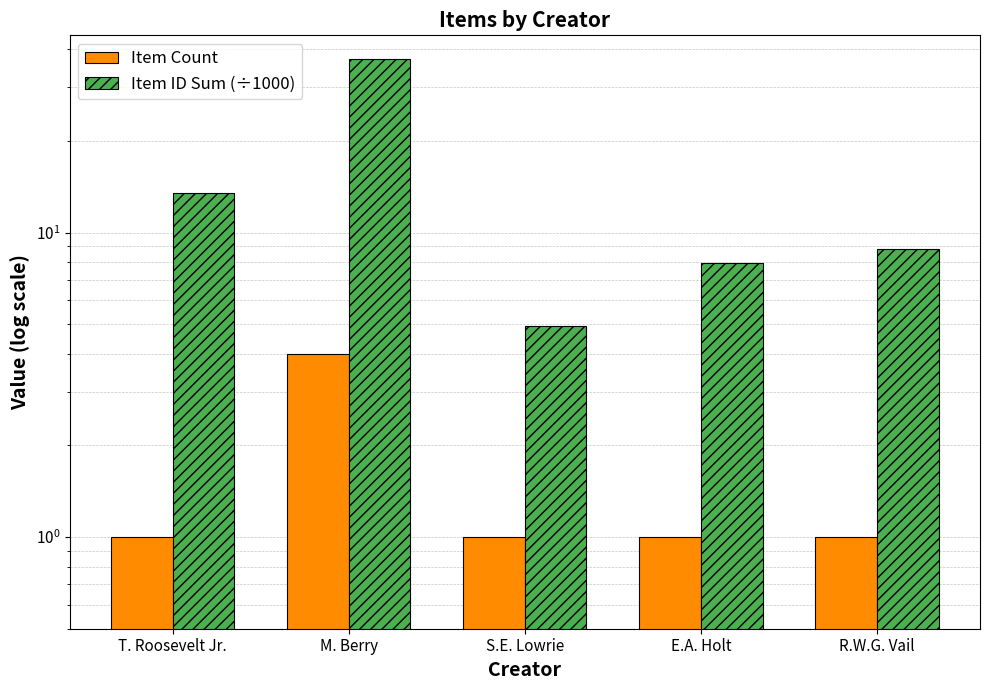

How many groups of bars are there?

5